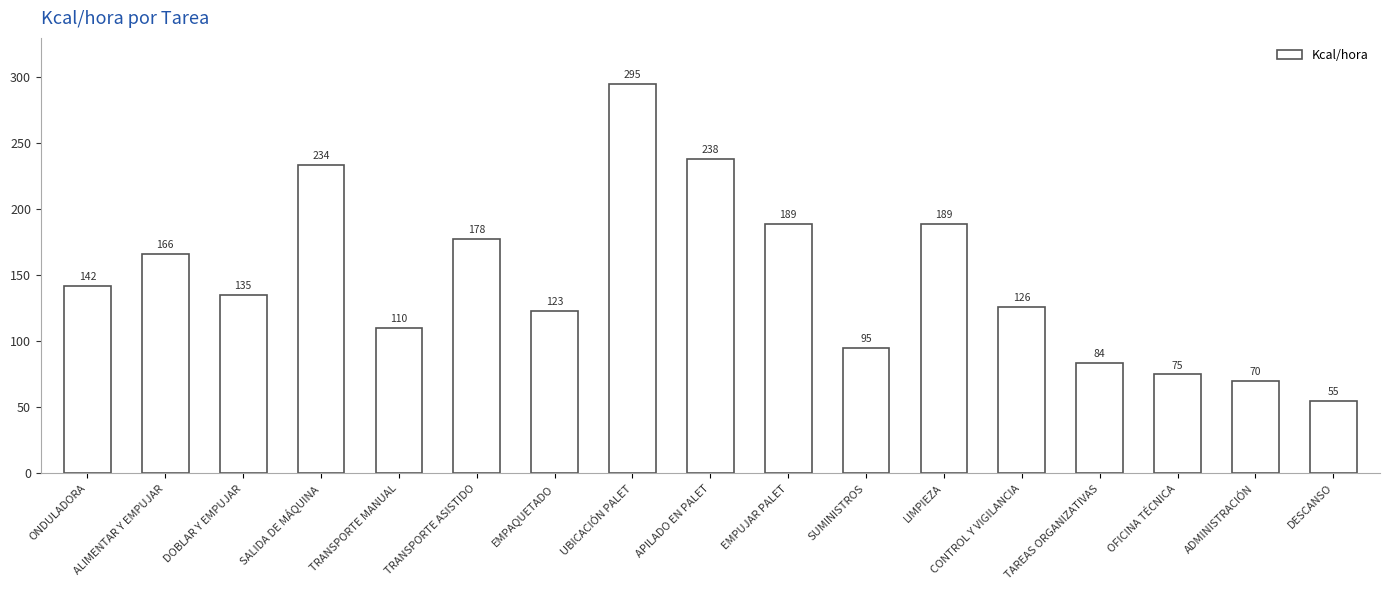

What position from the left is APILADO EN PALET?

9